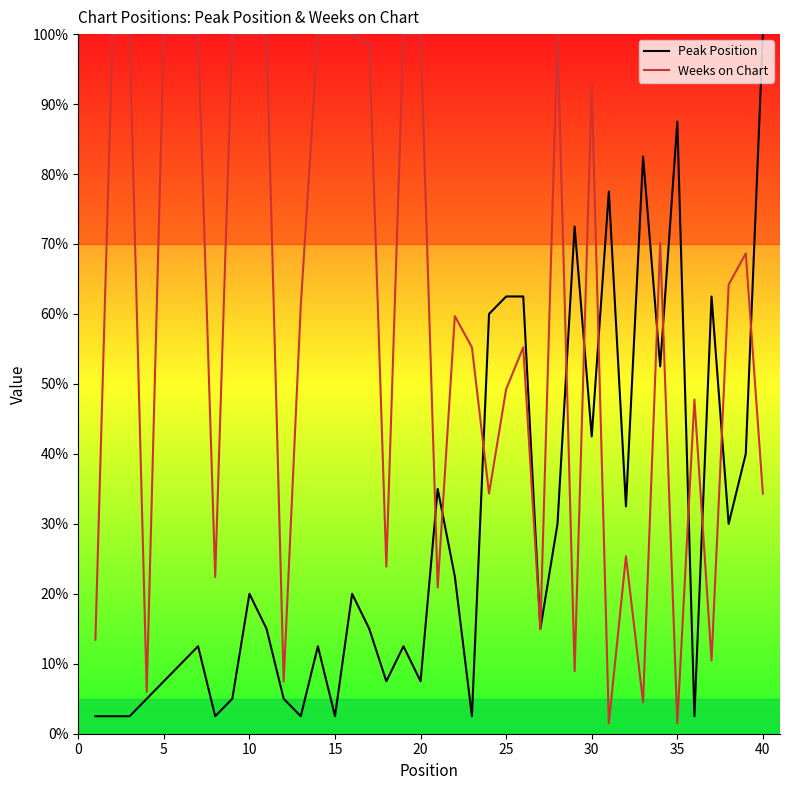

Rank the series by their average value, from highest to lowest.

Weeks on Chart, Peak Position